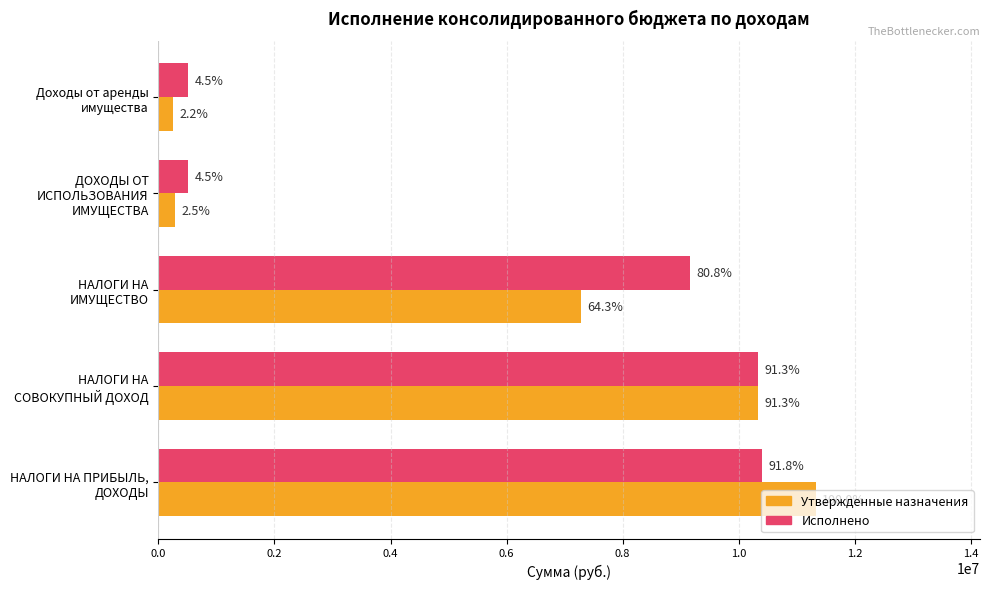

What is the maximum value shown in the chart?

11329600.0